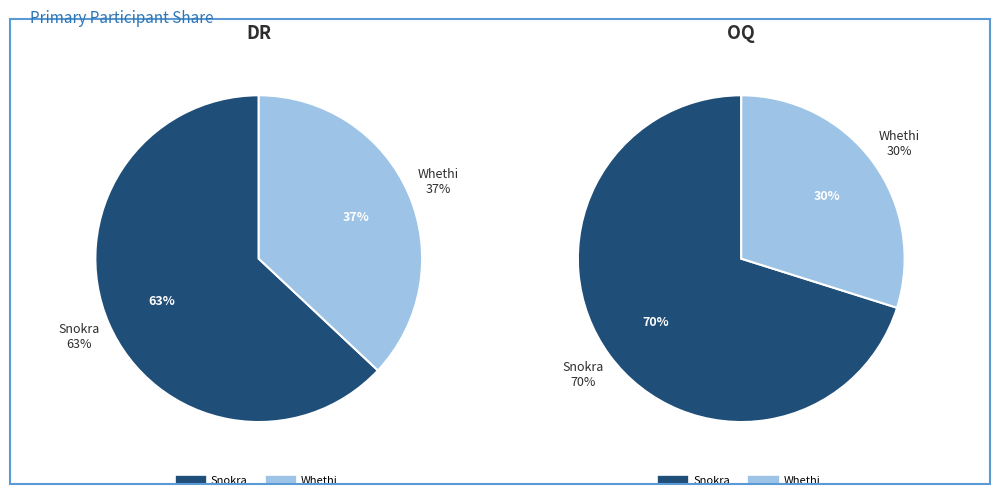

How many segments does this pie chart have?

2